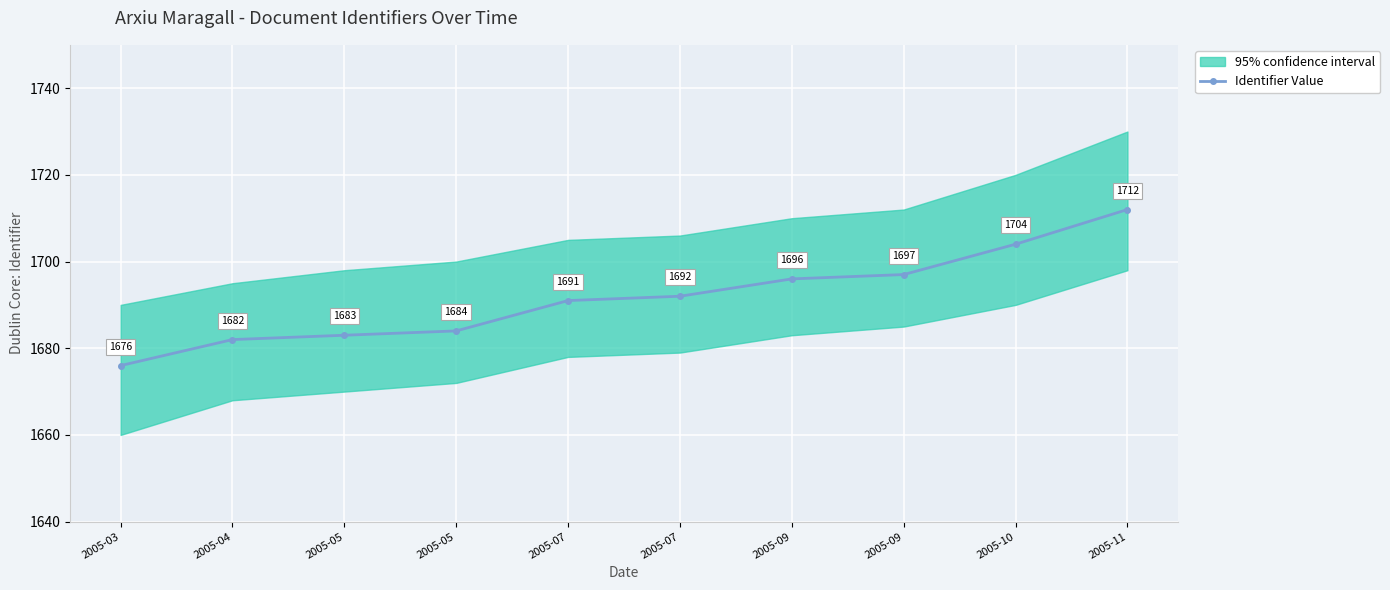

Reading left to right, what are all the values shown in this chart?

1676	1682	1683	1684	1691	1692	1696	1697	1704	1712